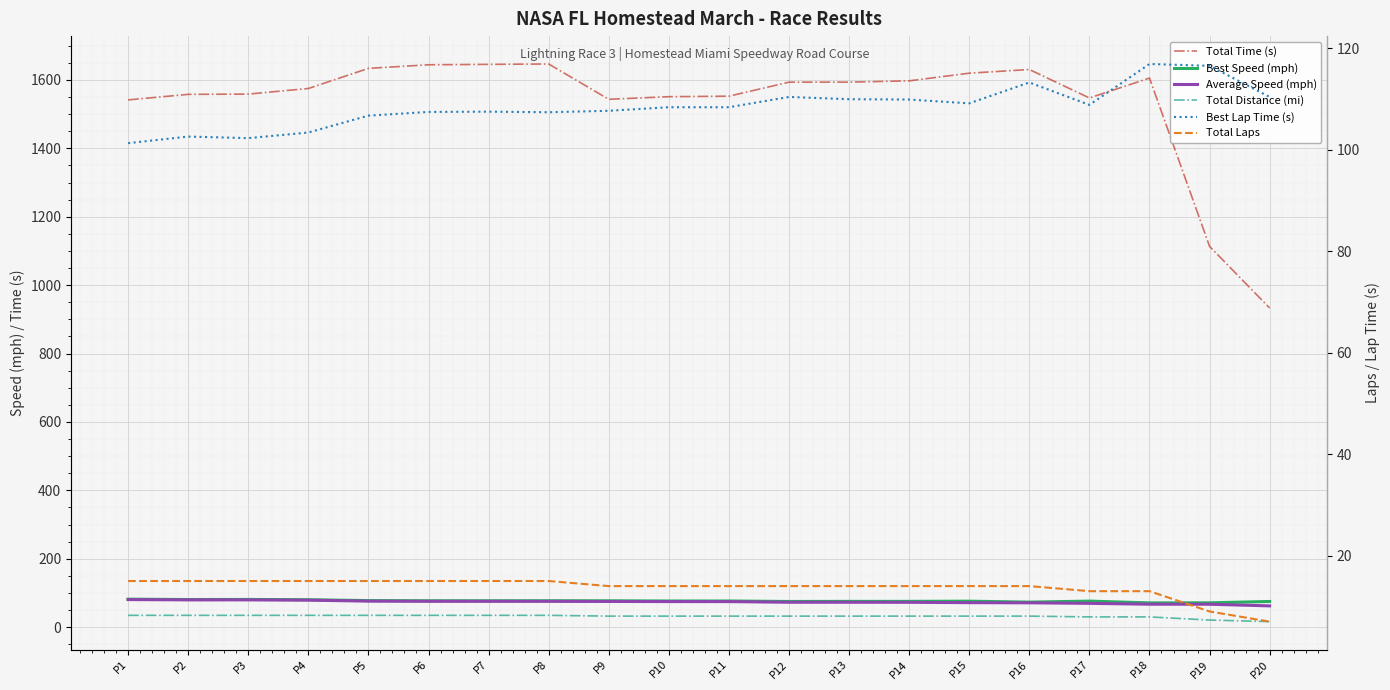

How many values in the Best Speed (mph) series exceed 76?

12